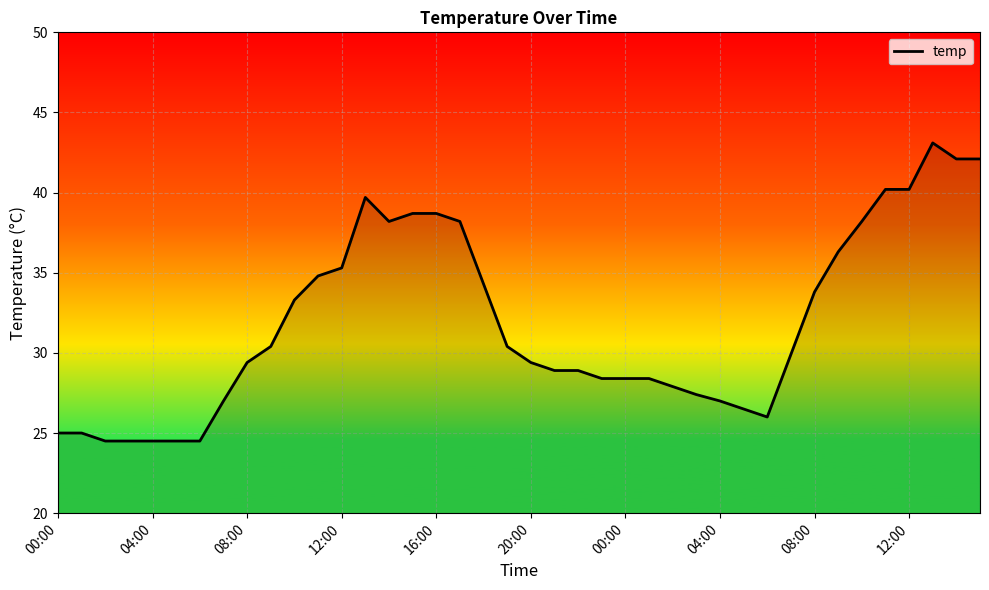

How many categories are shown in the chart?

40